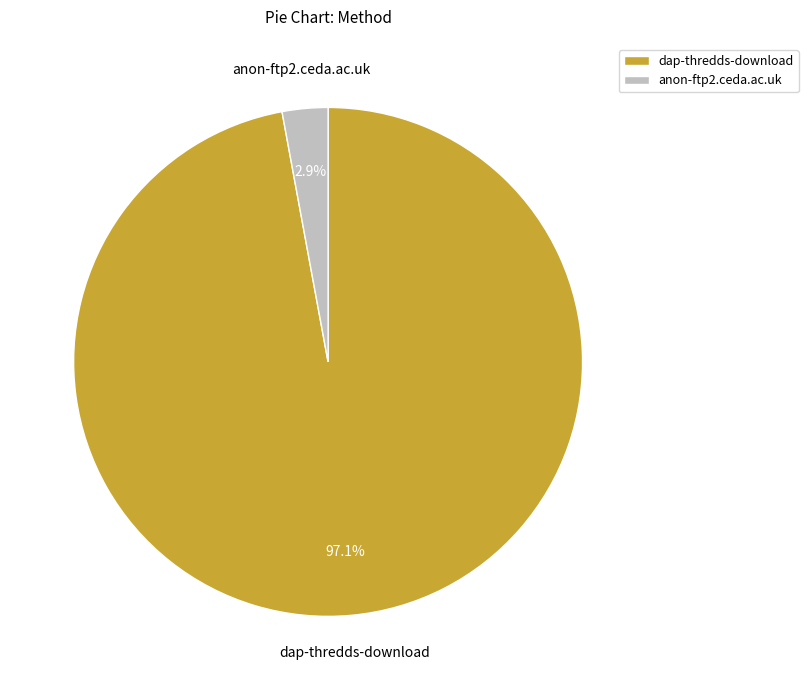

Is it true that anon-ftp2.ceda.ac.uk is 3% of the pie?

True